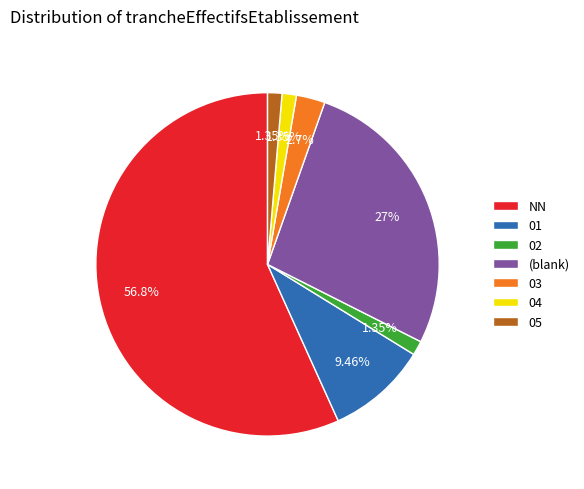

To the nearest percent, what portion does 05 represent?

1%